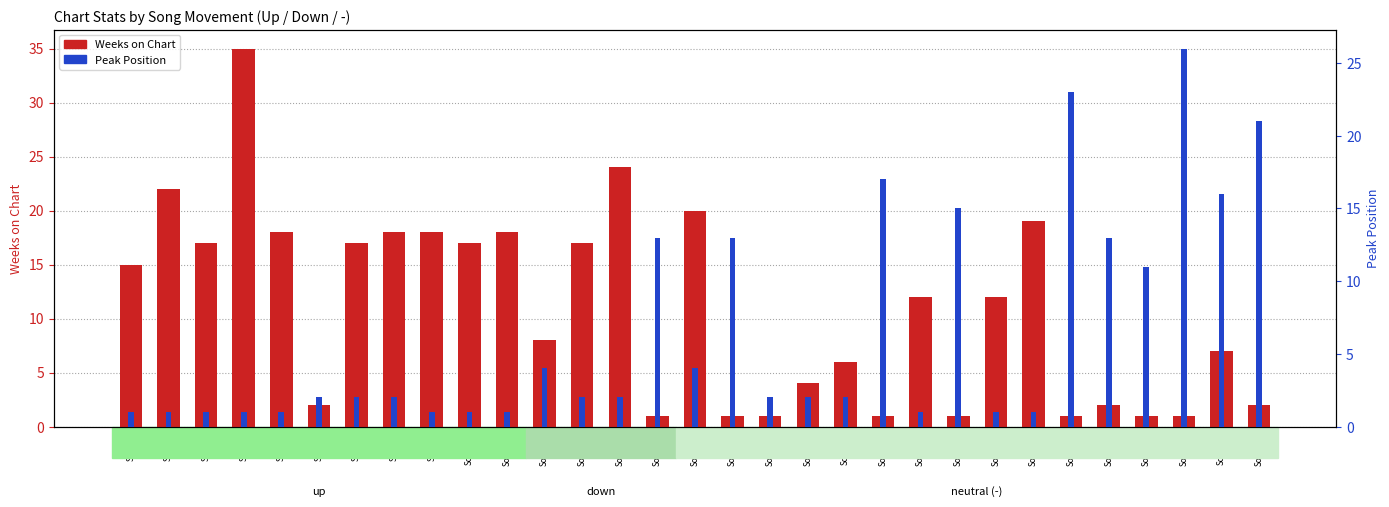

At which label does Weeks on Chart first exceed 12?

Song1